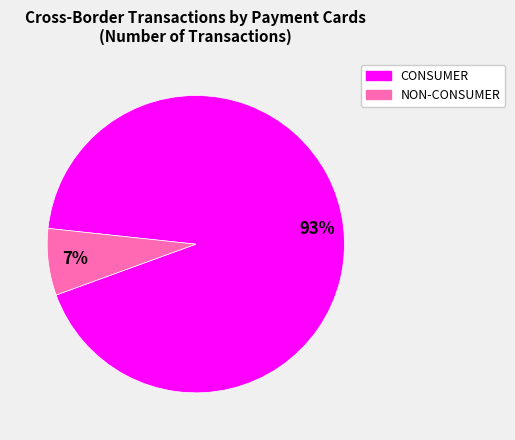

Is the sum of NON-CONSUMER and CONSUMER greater than half?

Yes